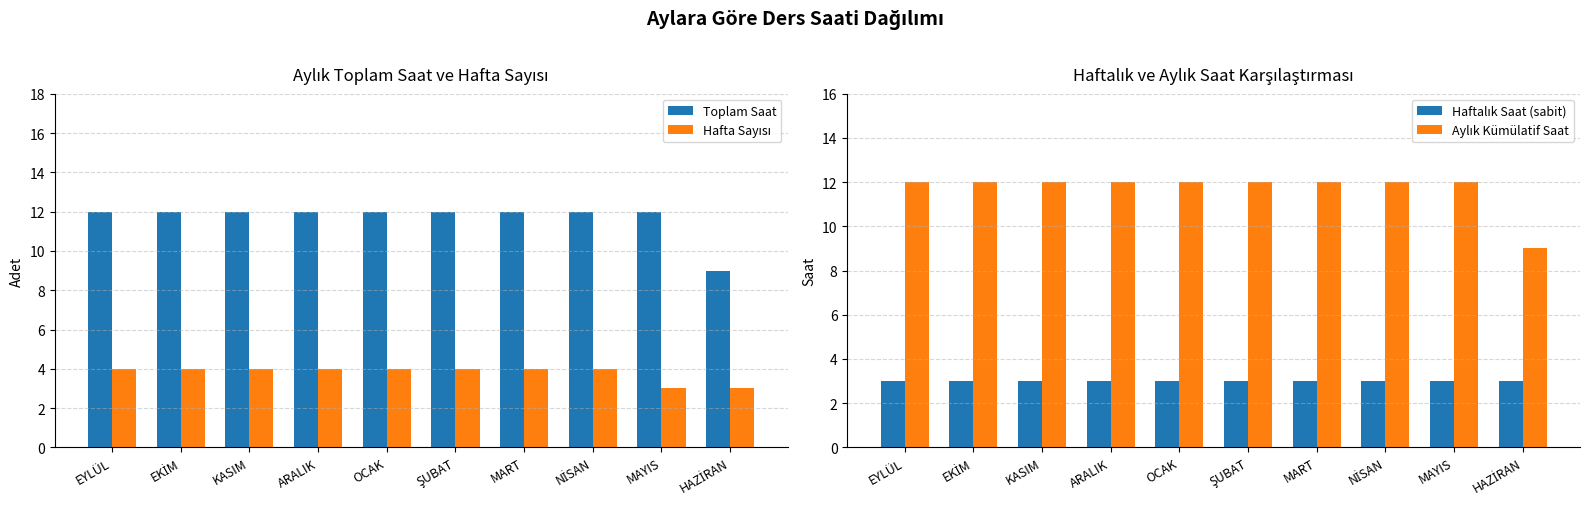

How many Aylık Kümülatif Saat values are between 12 and 13?

9